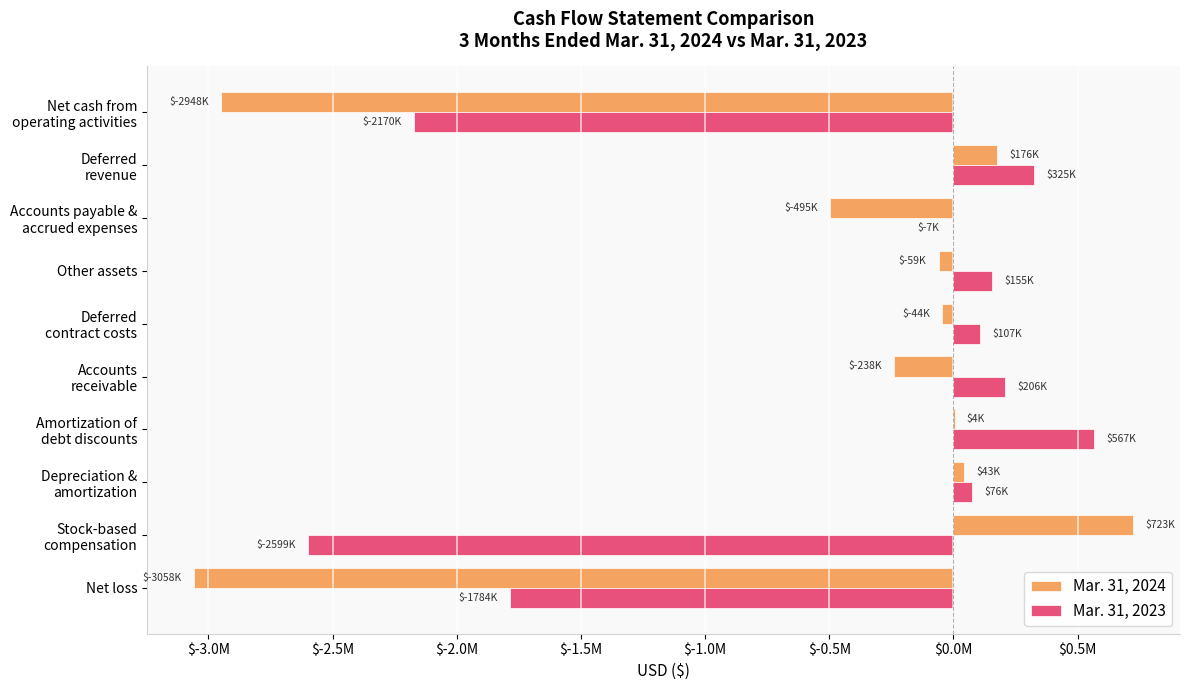

What are all the series names shown in the legend?

Mar. 31, 2024, Mar. 31, 2023